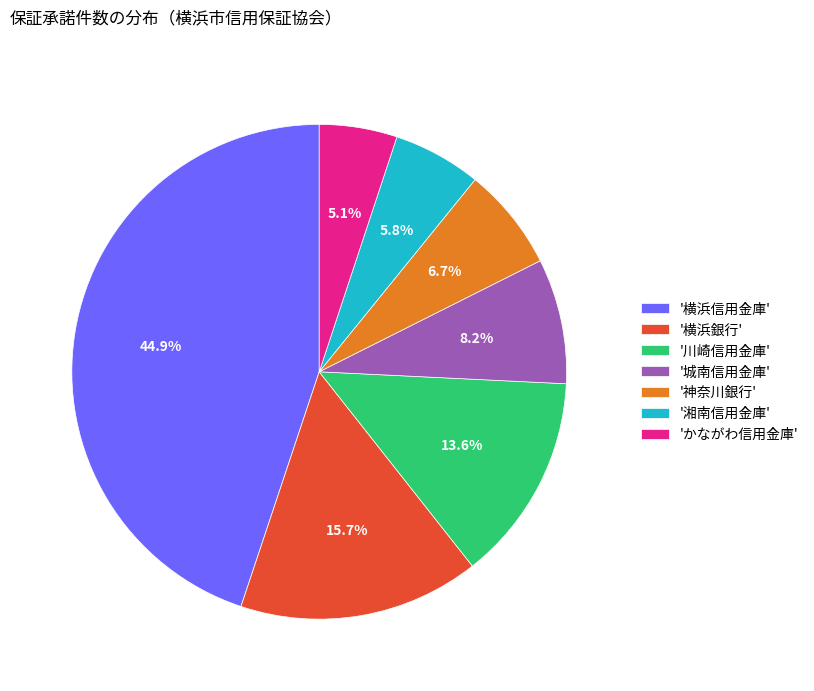

Is there a majority slice in this chart?

No